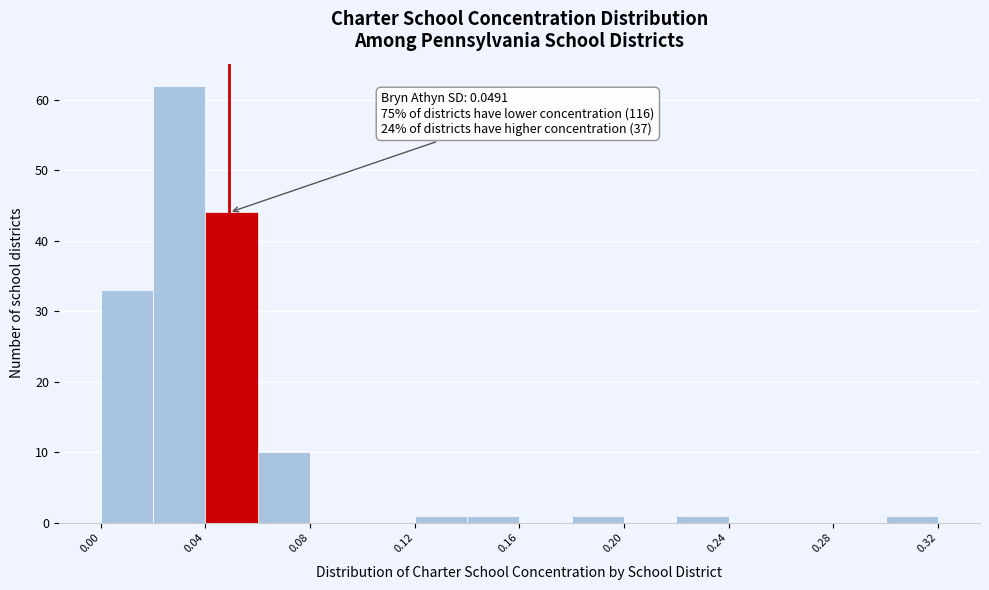

Over which range of the x-axis is the bar tallest?

0.02 to 0.04